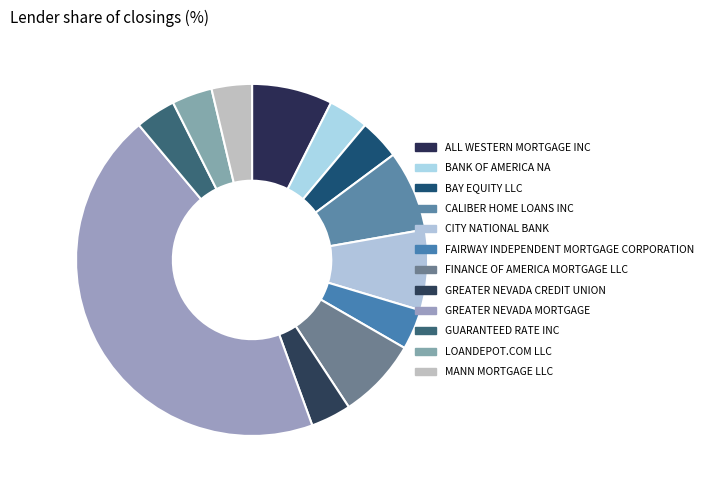

To the nearest percent, what is the difference between the largest and smallest slice percentages?

41%